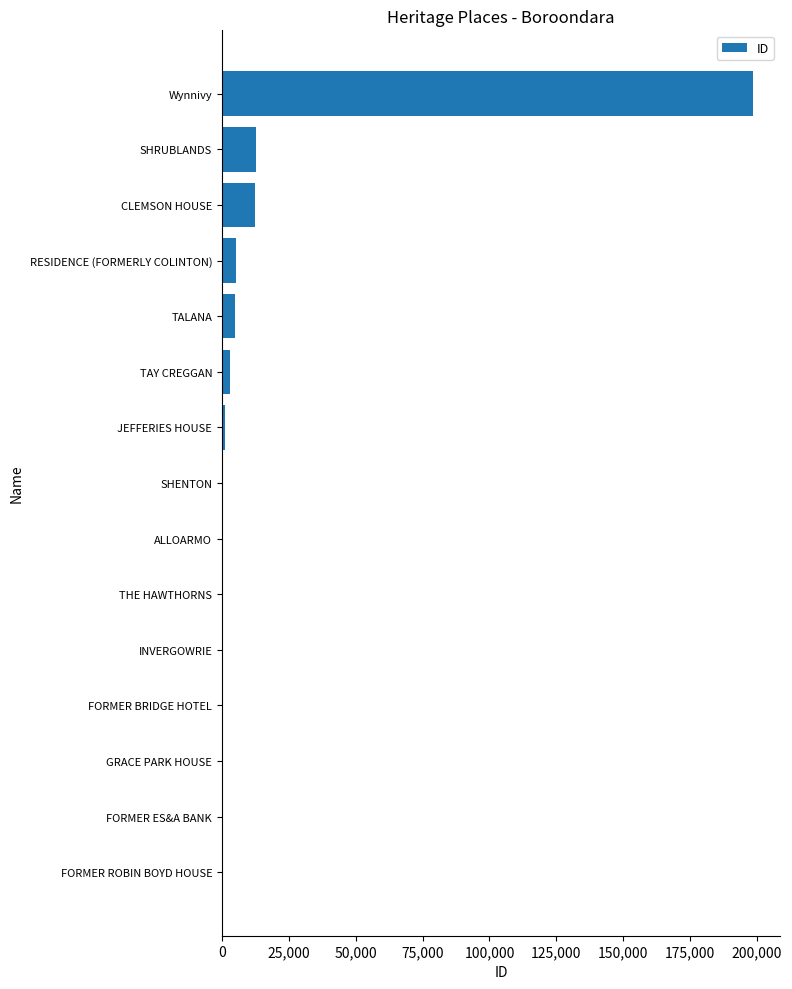

What is the sum of all values?

242274